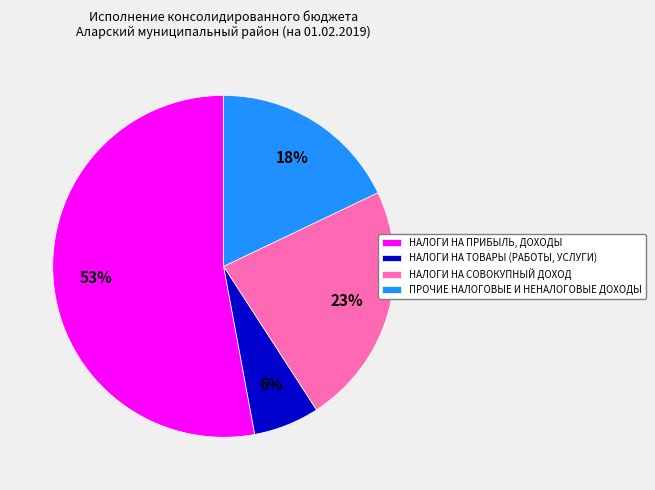

To the nearest percent, what is the average slice percentage?

25%